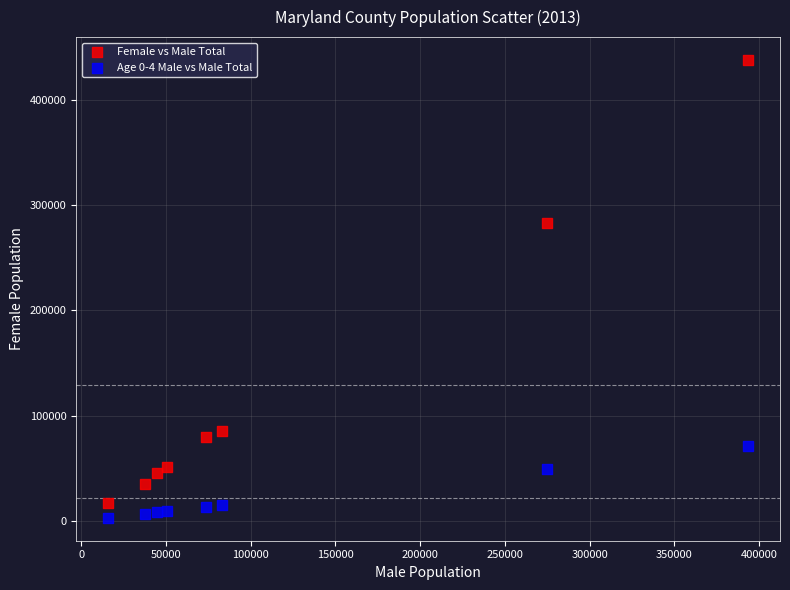

Which series contains the lowest Y value?

Age 0-4 Male vs Male Total